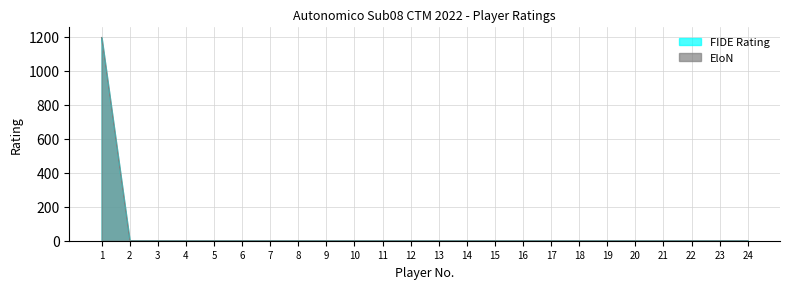

Reading right to left, what are all the values shown in this chart?

FIDE Rating: 24=0	23=0	22=0	21=0	20=0	19=0	18=0	17=0	16=0	15=0	14=0	13=0	12=0	11=0	10=0	9=0	8=0	7=0	6=0	5=0	4=0	3=0	2=0	1=1194
EloN: 24=0	23=0	22=0	21=0	20=0	19=0	18=0	17=0	16=0	15=0	14=0	13=0	12=0	11=0	10=0	9=0	8=0	7=0	6=0	5=0	4=0	3=0	2=0	1=1195